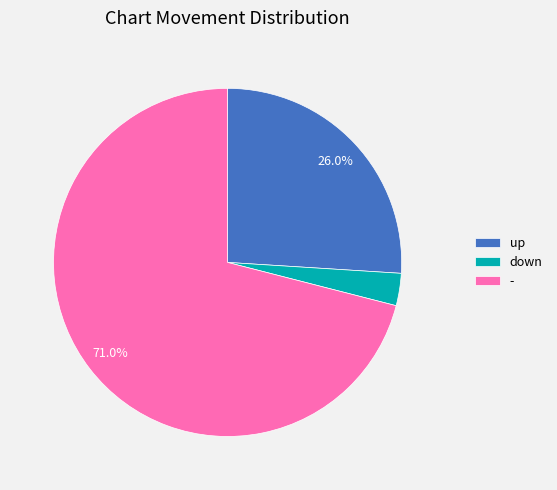

Which category accounts for the majority?

-